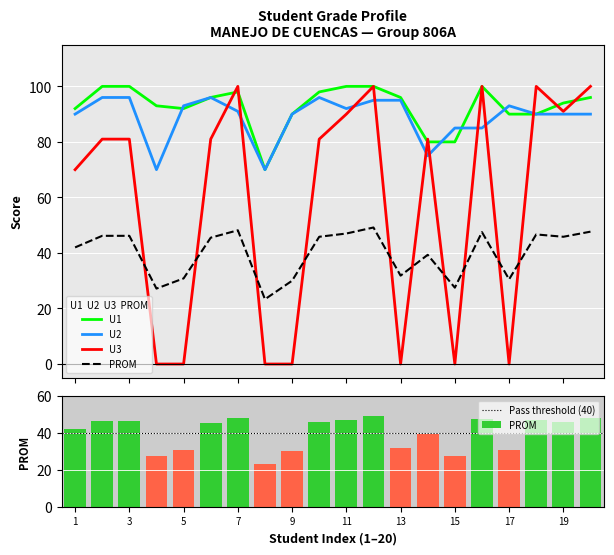

Does the chart contain stacked bars?

No